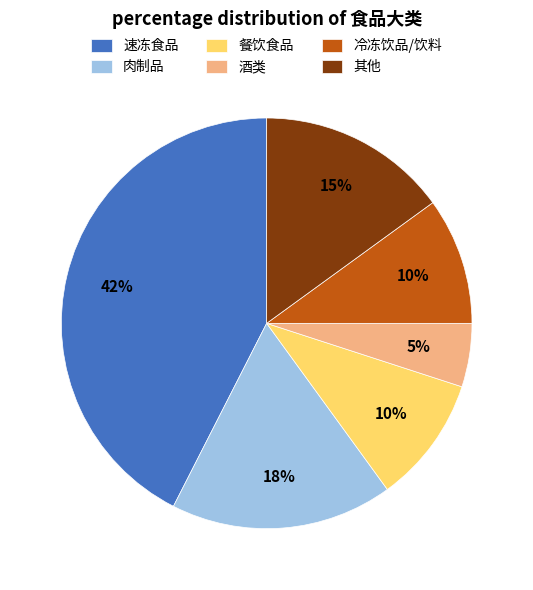

To the nearest percent, what is the difference between the 速冻食品 and 冷冻饮品/饮料 slice percentages?

32%